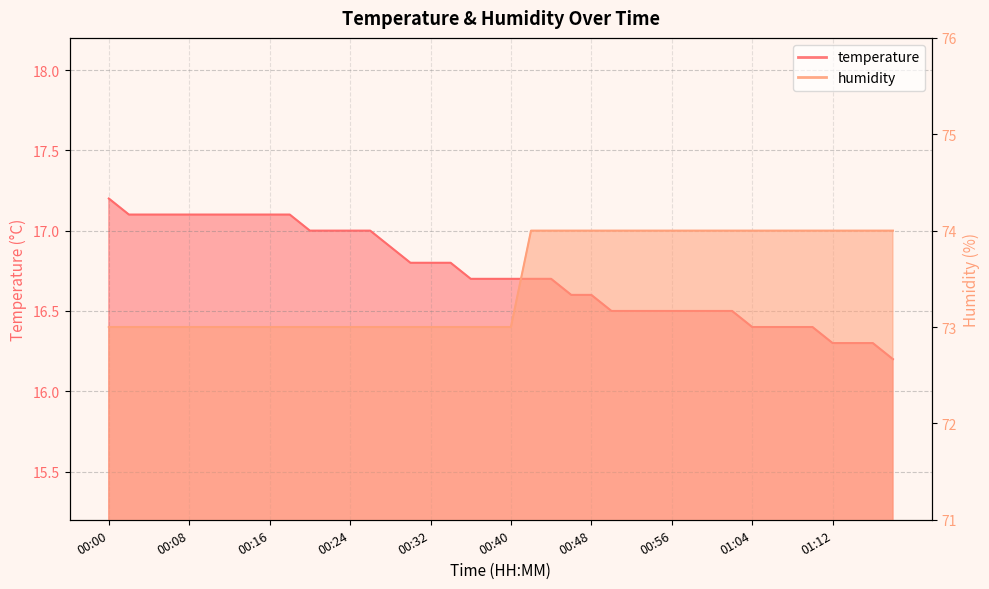

The value of humidity at 00:44 is 24.9. True or false?

False